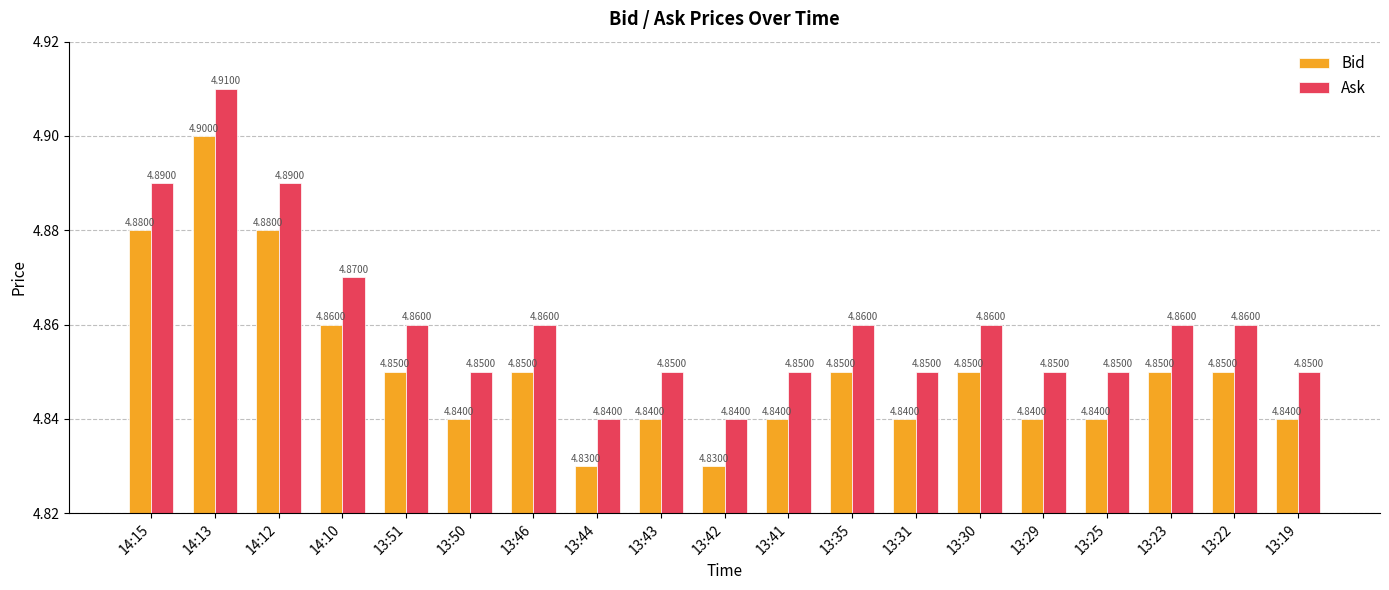

Rank the series at 13:43 from lowest to highest value.

Bid, Ask